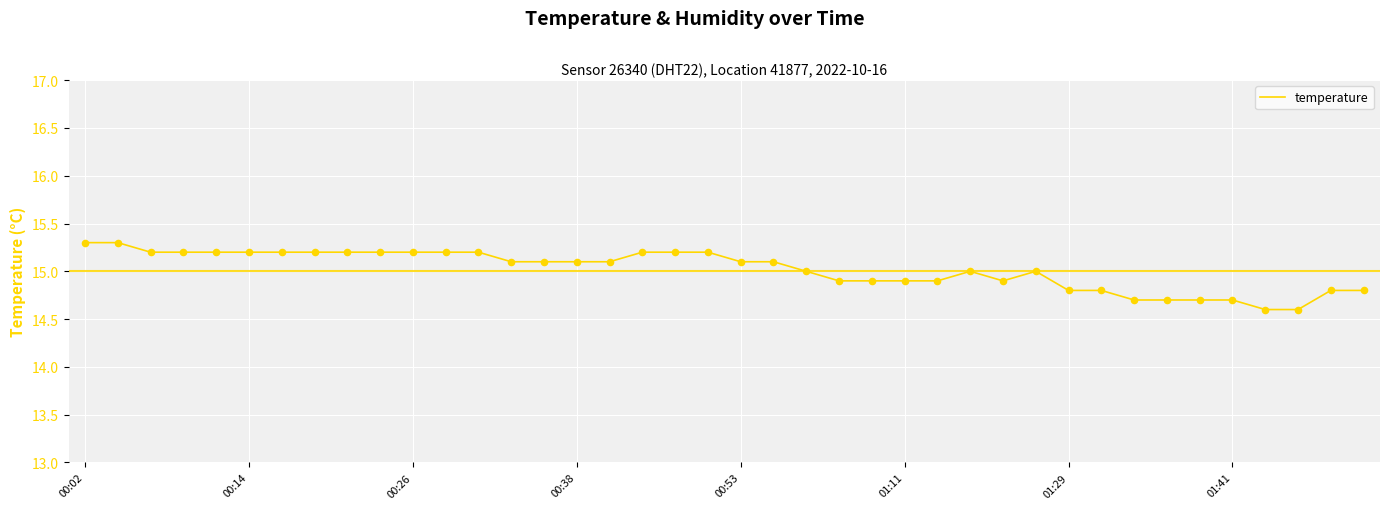

What is the difference between the maximum and minimum values?

0.7